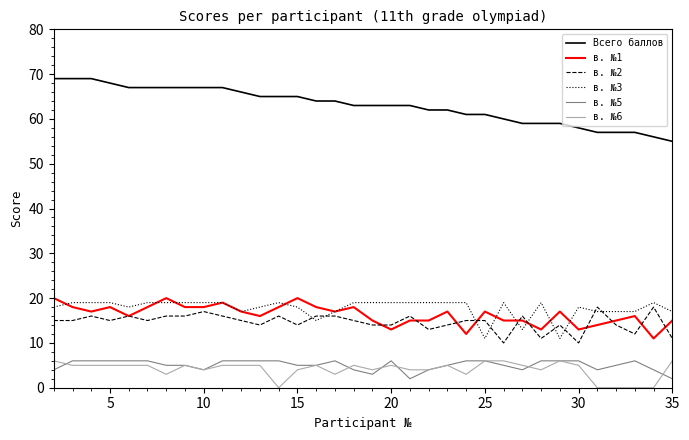

Which series has the widest spread of values?

Всего баллов